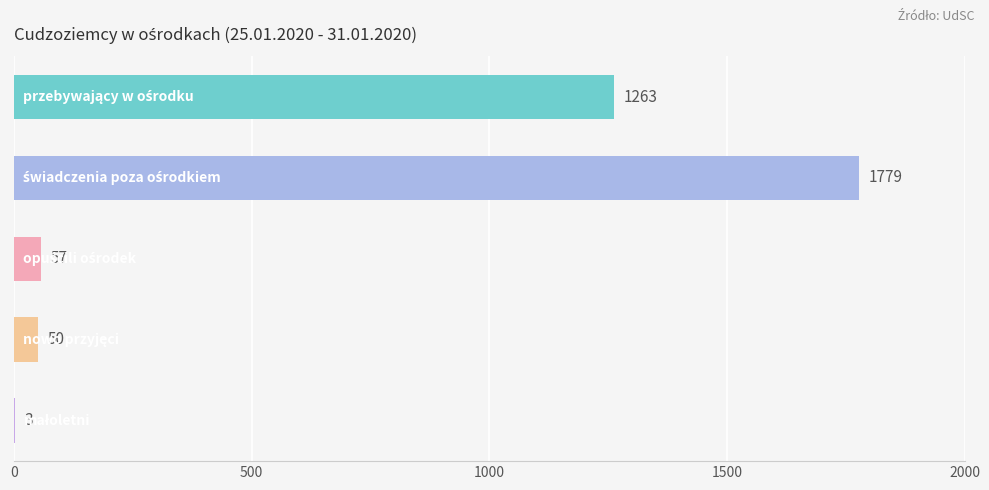

What is the sum of all values?

3152